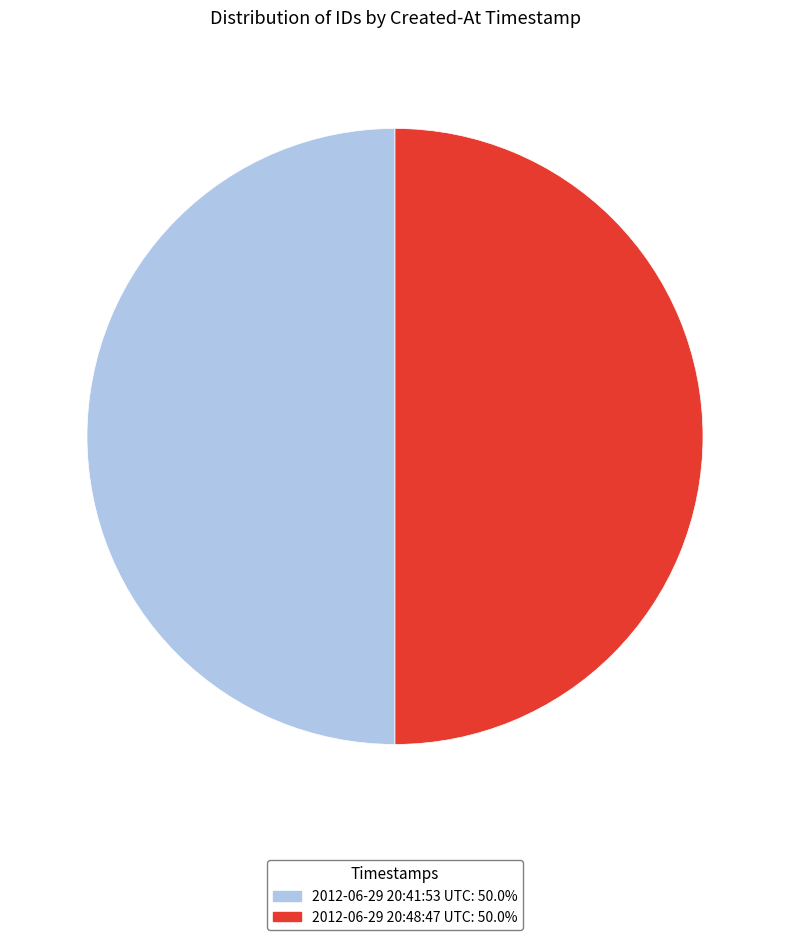

What is the ratio of the value at 2012-06-29 20:48:47 UTC to the value at 2012-06-29 20:41:53 UTC?

1.0